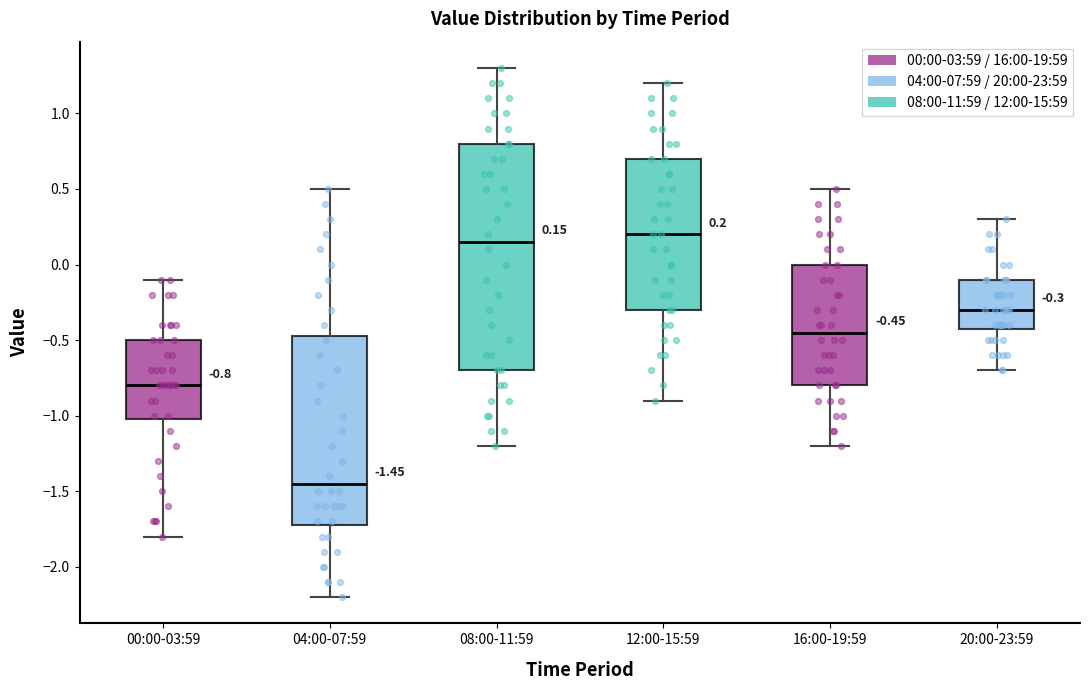

Which box is the tallest, from its lower edge to its upper edge?

08:00-11:59